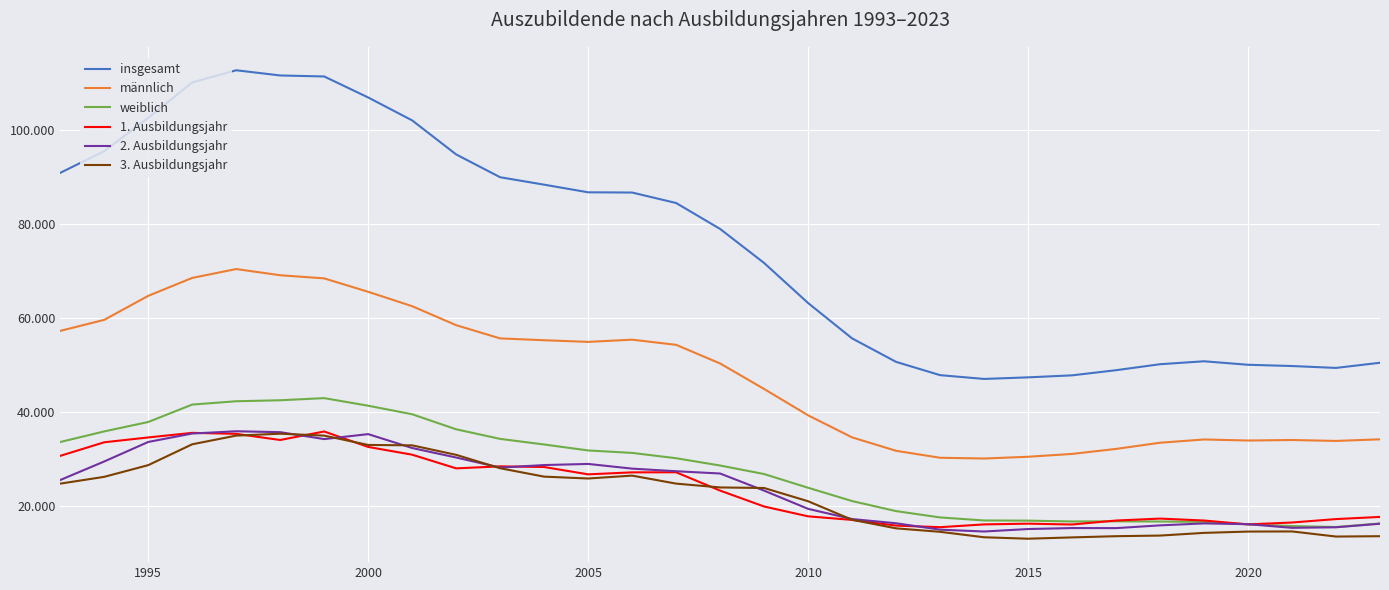

Does the chart have visible grid lines?

Yes